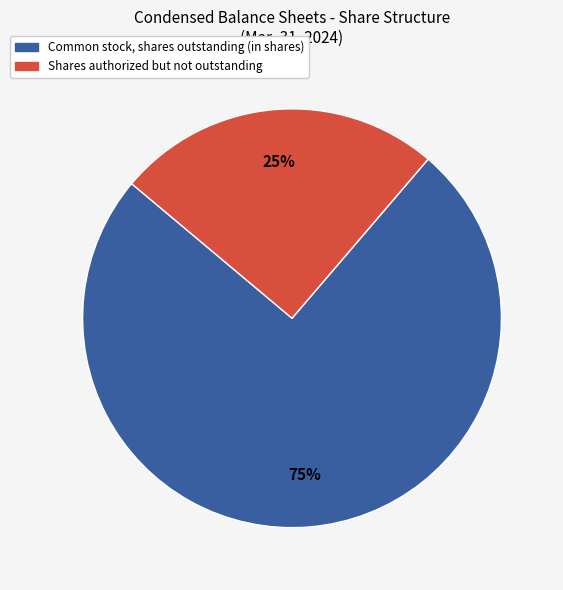

To the nearest percent, what portion does Common stock, shares outstanding (in shares) represent?

75%